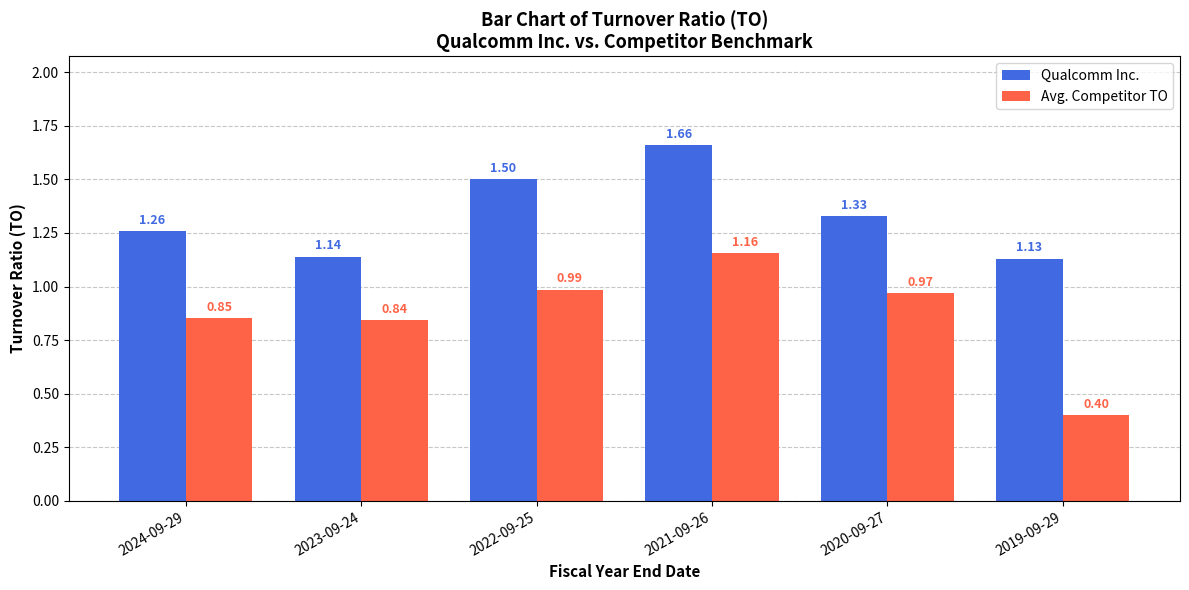

Rank the series by their average value, from lowest to highest.

Avg. Competitor TO, Qualcomm Inc.